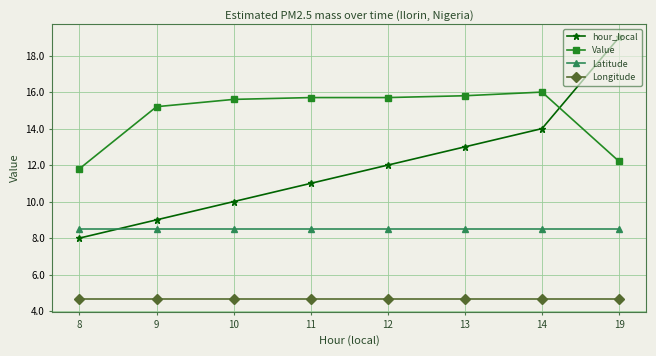

Which series changed the most between 11 and 13?

hour_local